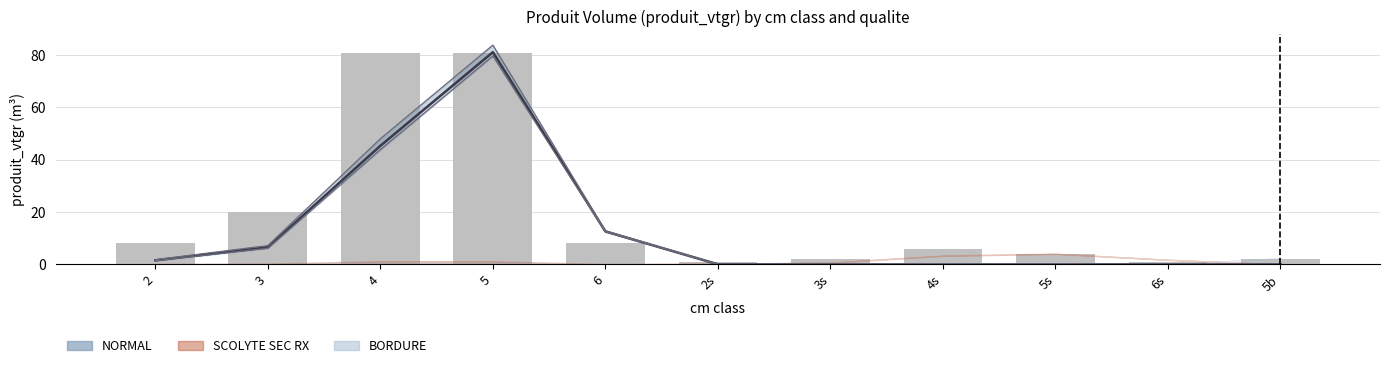

What is the smallest value displayed?

1